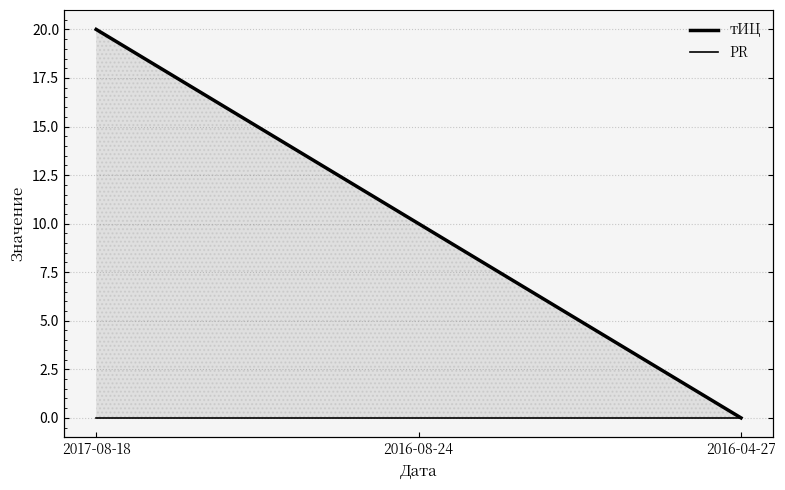

Rank the categories by PR value from lowest to highest.

2017-08-18, 2016-08-24, 2016-04-27